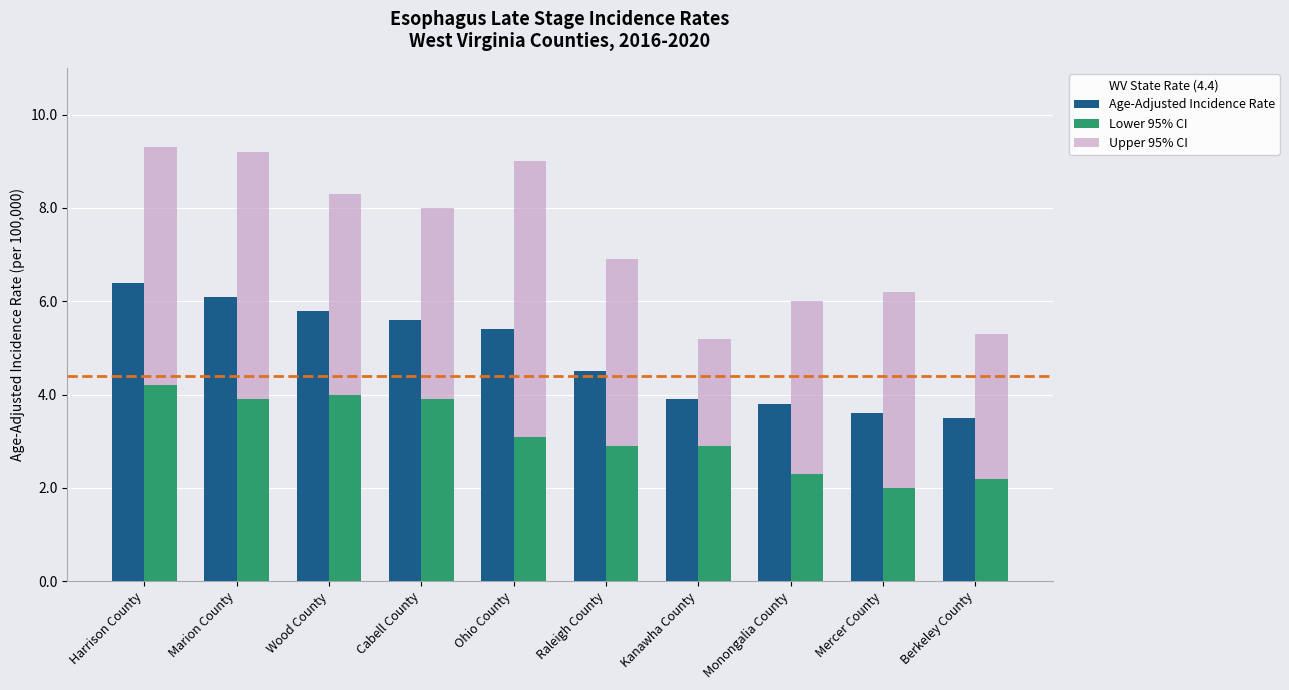

How many categories are shown in the chart?

10